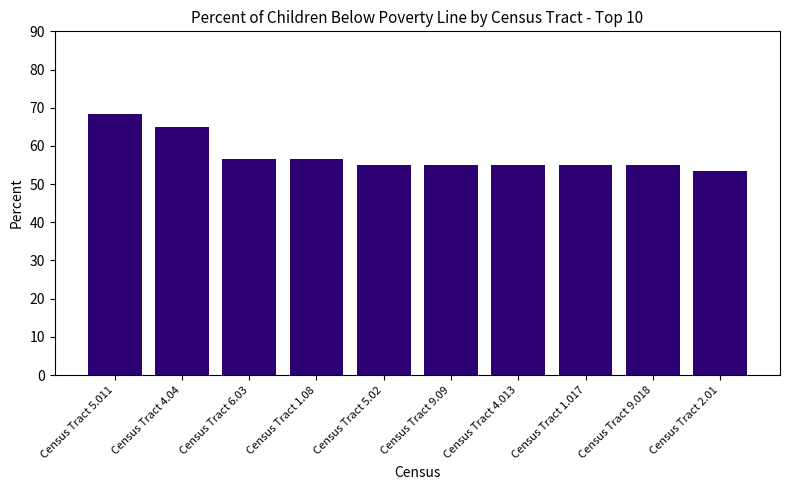

What is the value of the 7th bar from the left?

55.0